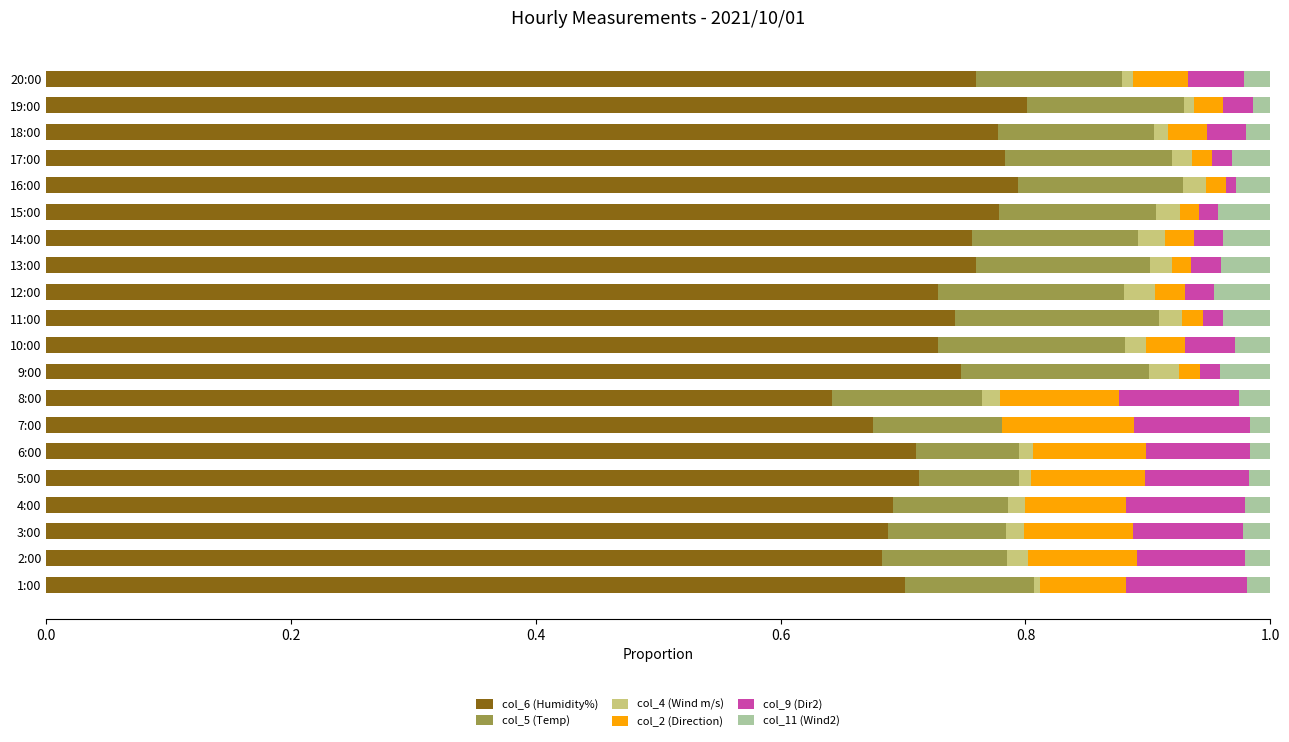

What is the sum of all col_6 (Humidity%) values?

14.7